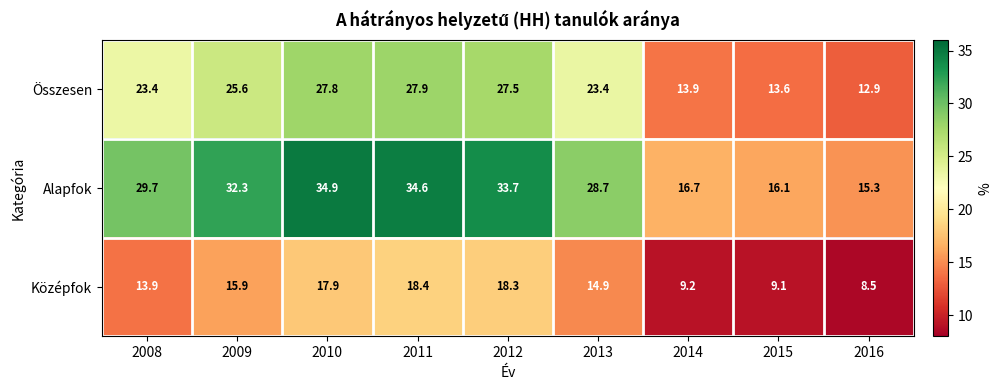

At how many categories does at least one series exceed 9?

9